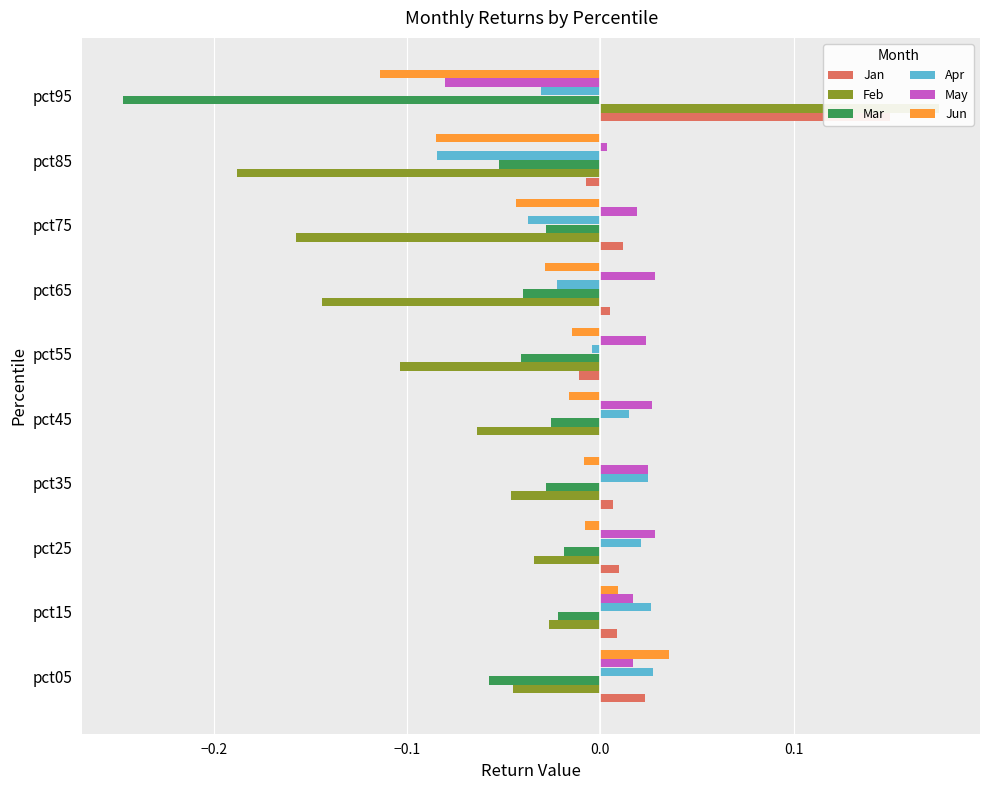

How many groups of bars are there?

10